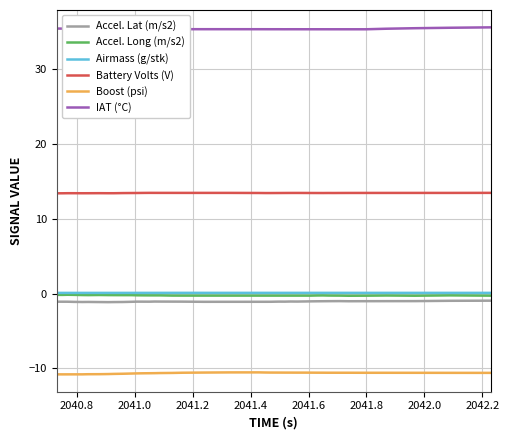

True or false: Accel. Long (m/s2) and IAT (°C) intersect in this chart.

False